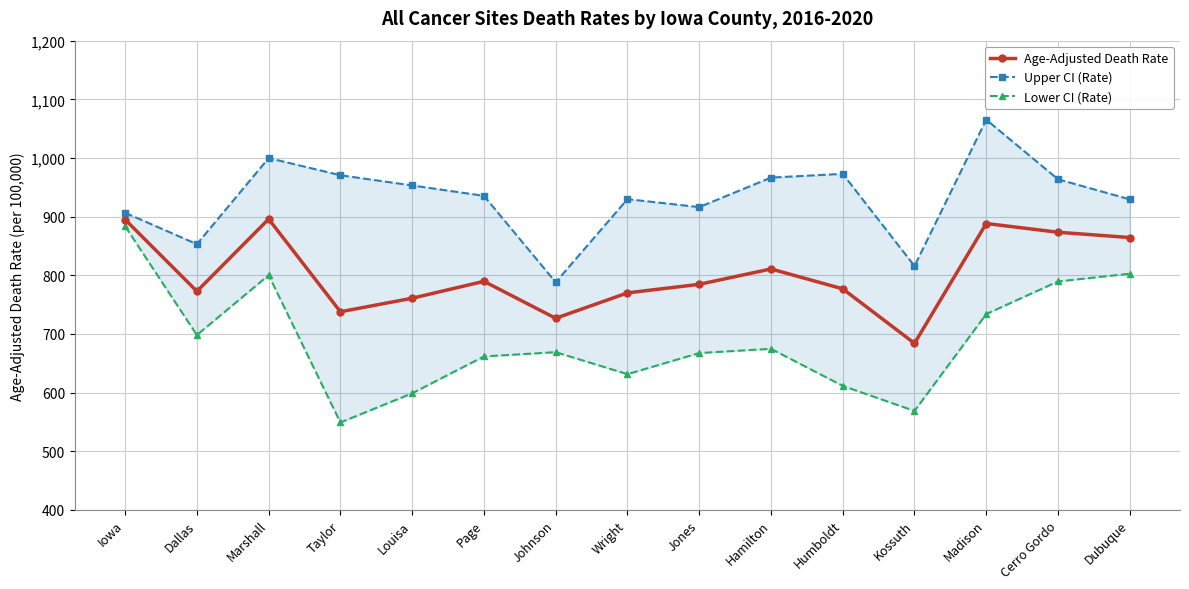

Reading left to right, extract all data points from this chart.

Age-Adjusted Death Rate: 894.9	772.6	895.8	737.7	760.8	789.6	726.6	769.9	784.5	810.7	776.8	683.9	888.2	873.3	864.3
Upper CI (Rate): 906.5	853.0	999.8	970.5	953.1	935.4	788.0	929.7	916.2	966.5	972.9	815.7	1065.3	963.6	929.4
Lower CI (Rate): 883.5	698.0	800.1	548.9	598.7	661.5	668.8	631.3	667.3	674.5	611.3	568.6	733.8	789.4	802.6